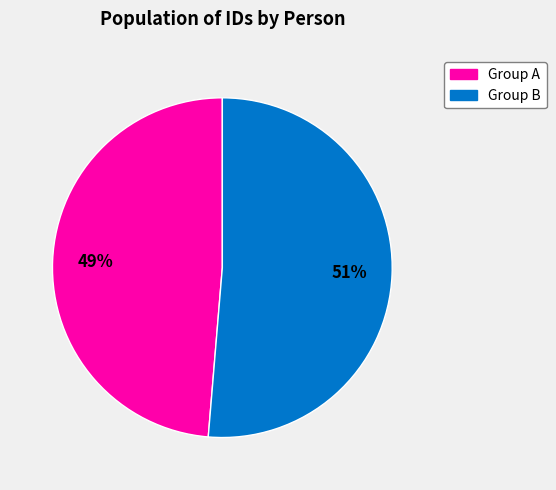

Is there any slice that represents more than half of the pie?

Yes